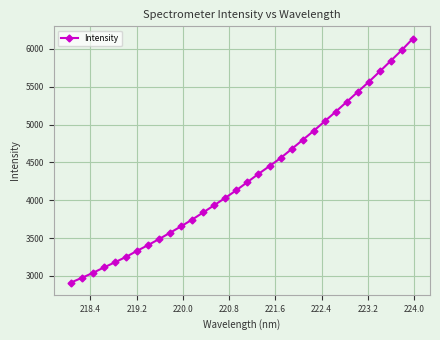

What is the smallest value displayed?

2912.8